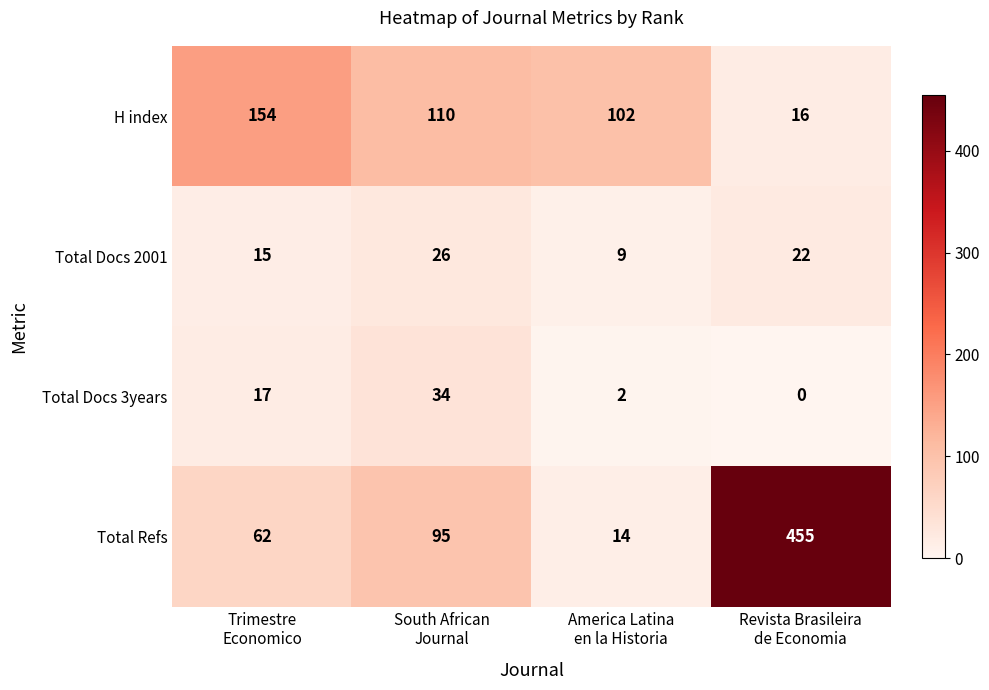

Which series has the widest spread of values?

Total Refs